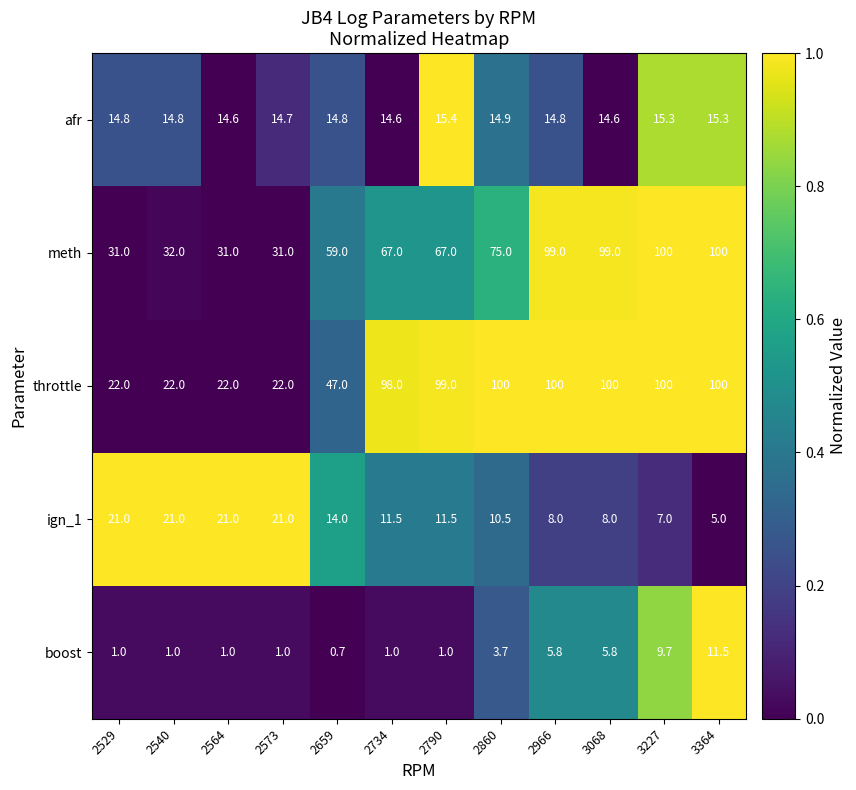

What is the difference between the maximum and minimum values in the boost series?

10.8